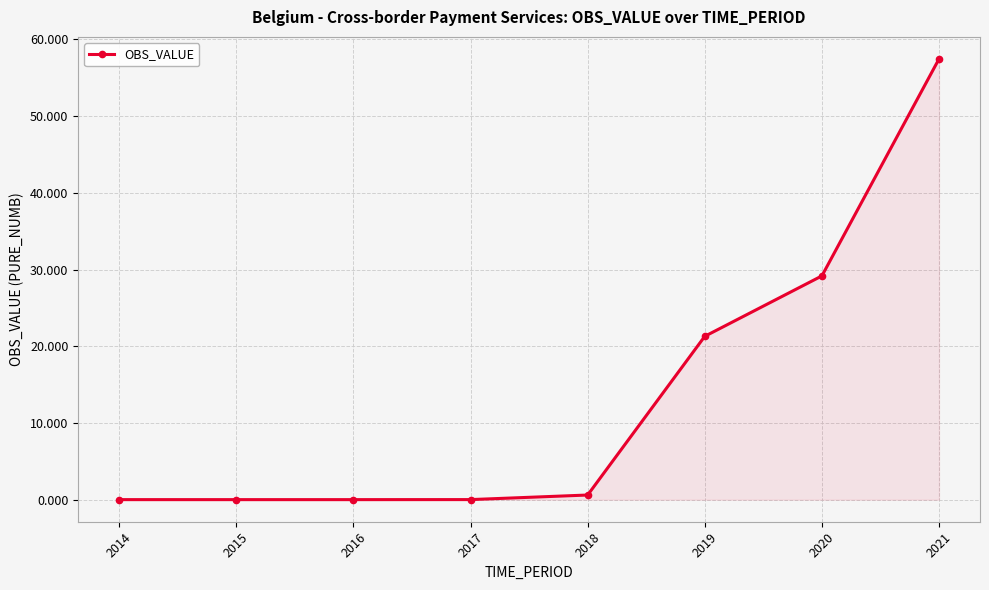

How many data points does each series have?

8